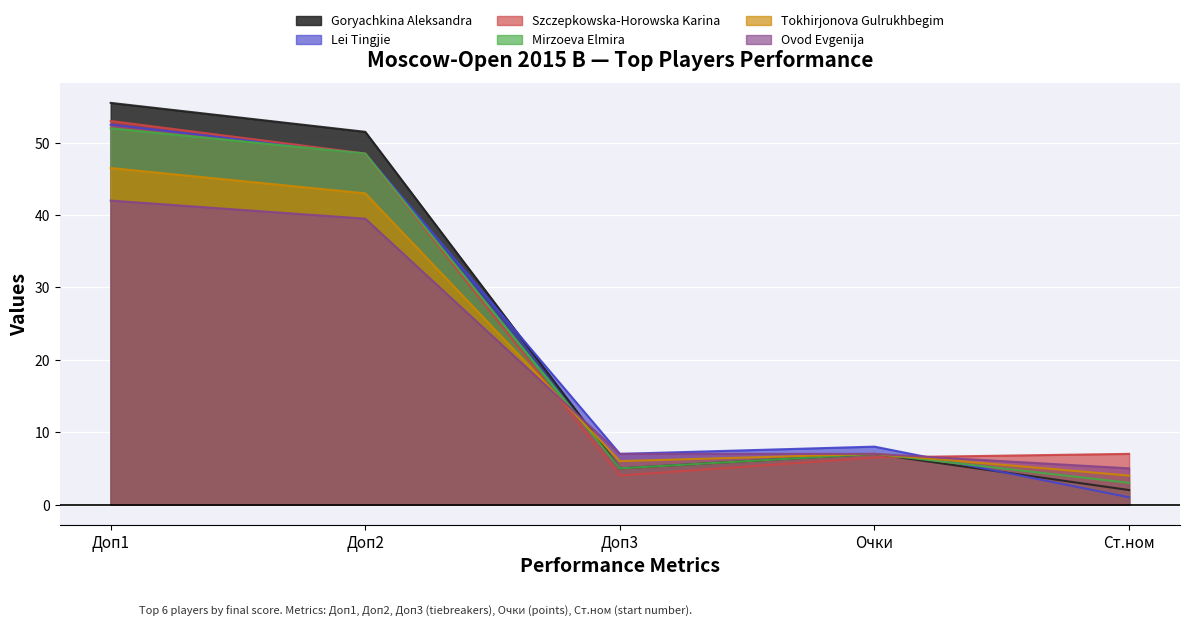

What is the spread (max minus min) of values at Доп2?

12.0